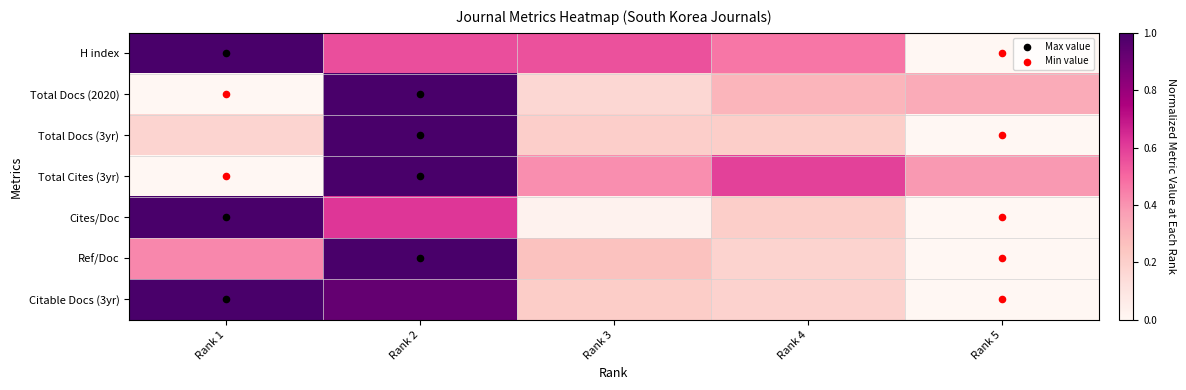

Between Rank 1 and Rank 2, which is larger?

Rank 1